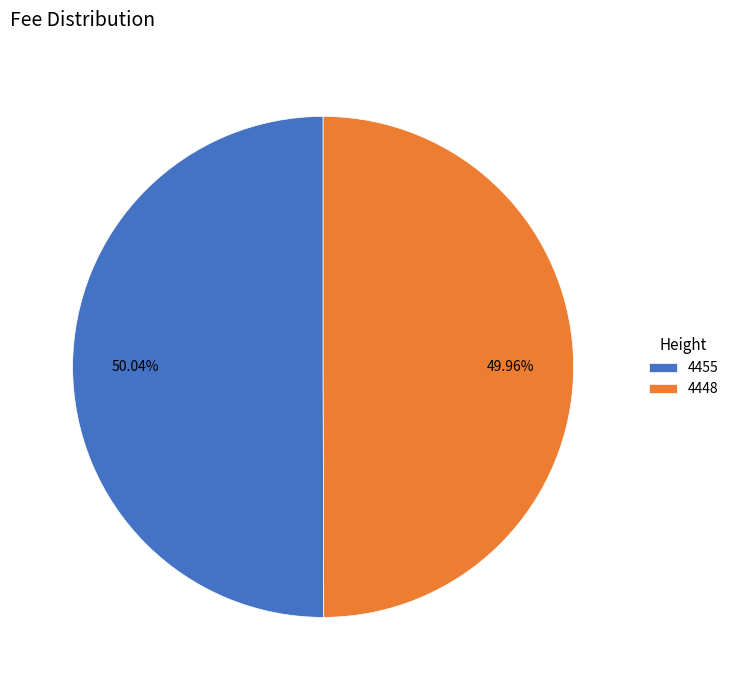

Is there any slice that represents more than half of the pie?

Yes